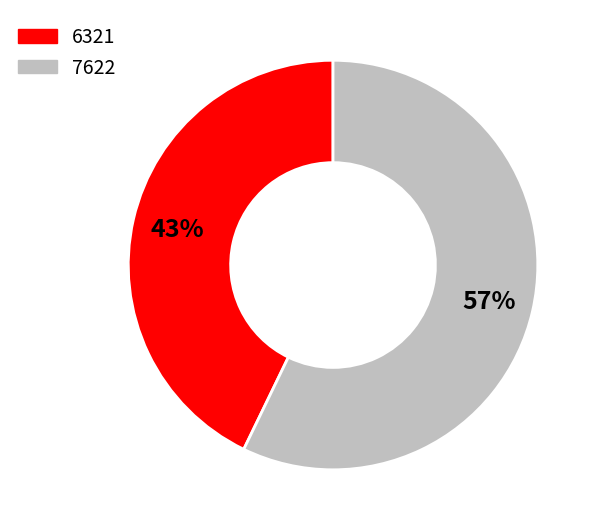

What is the majority slice?

7622